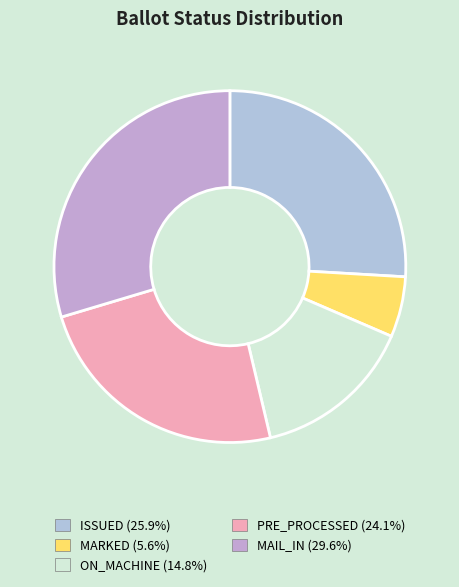

What is the total percentage of PRE_PROCESSED and ON_MACHINE?

38.9%